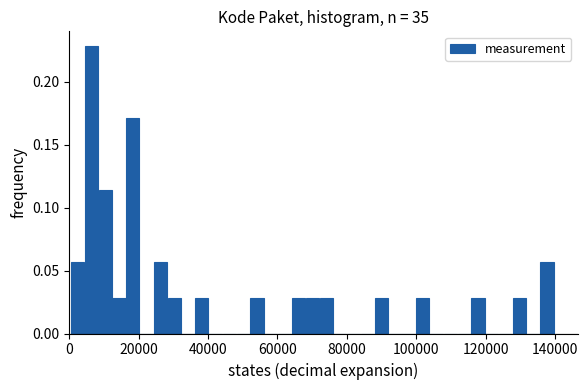

Around what value on the x-axis is the tallest bar? Give the approximate position of its centre, as read against the axis.

6000